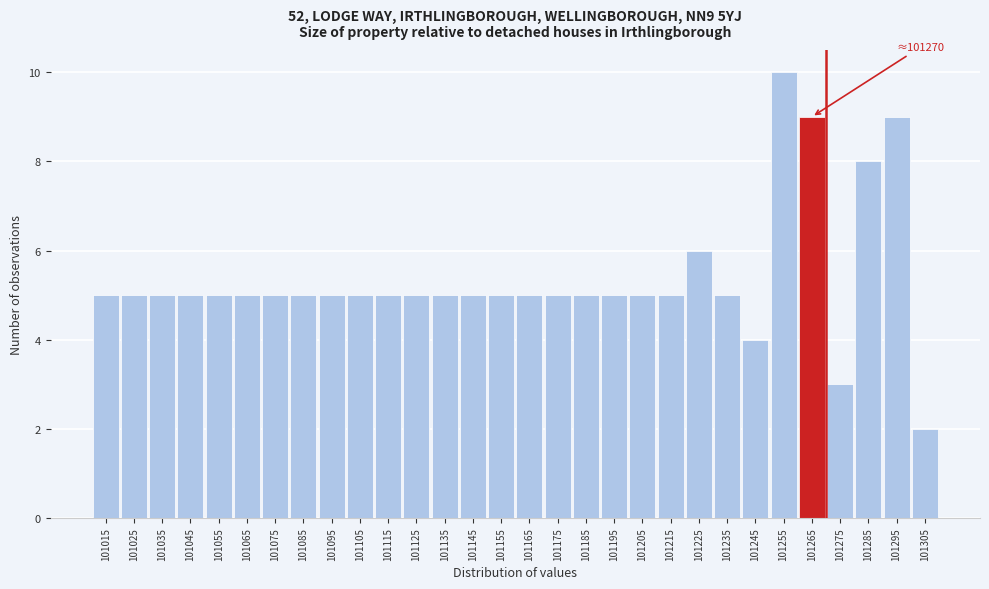

Over which range of the x-axis is the bar tallest?

101250 to 101260